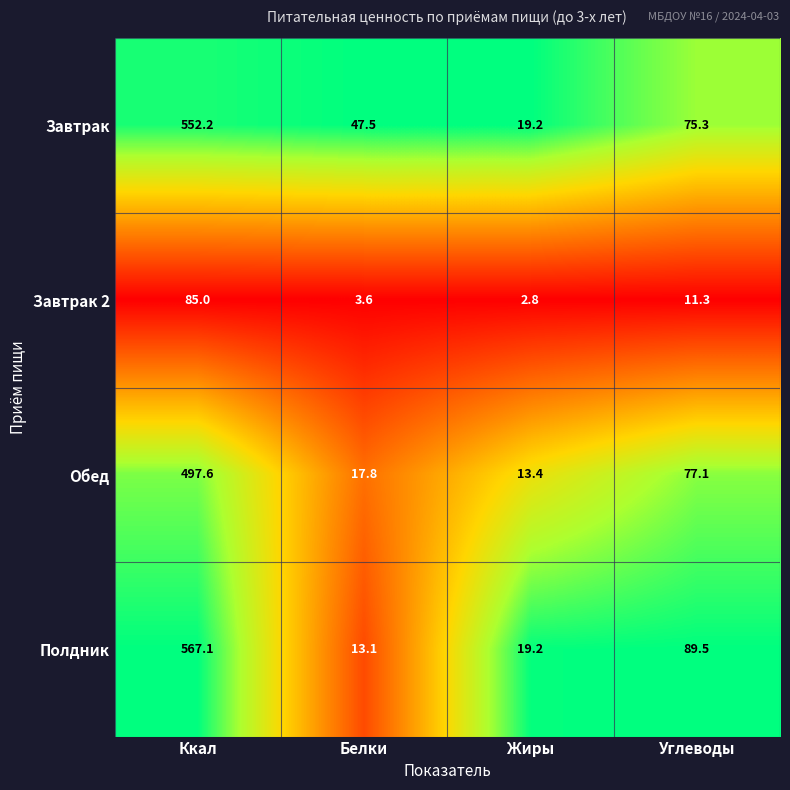

Rank the series by their maximum value, from lowest to highest.

Завтрак 2, Обед, Завтрак, Полдник